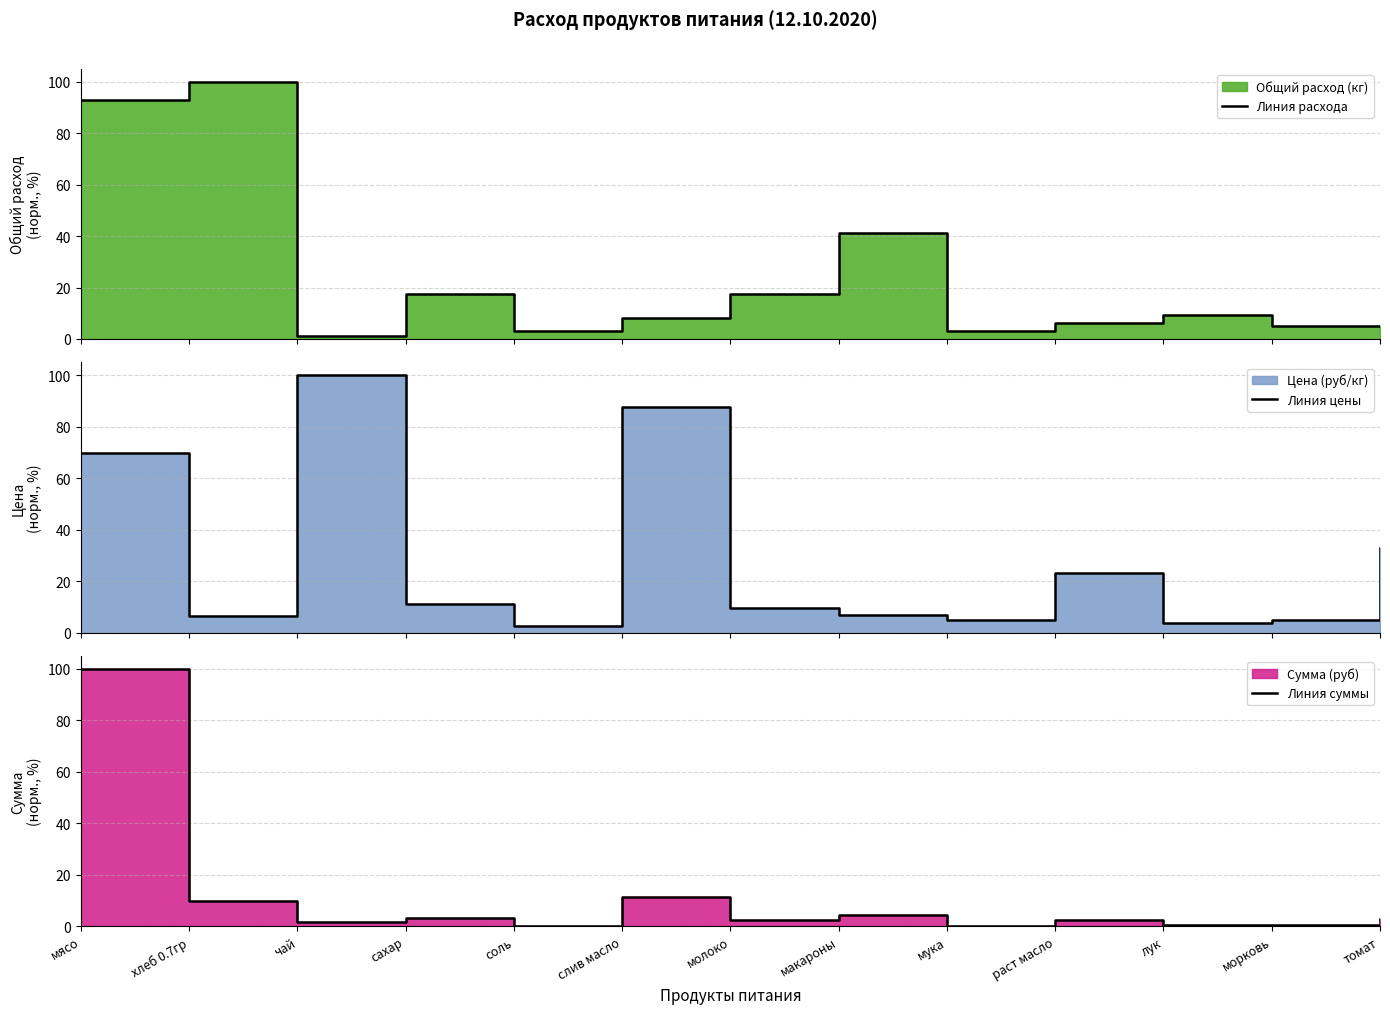

Which series has the largest total across all categories?

Линия цены